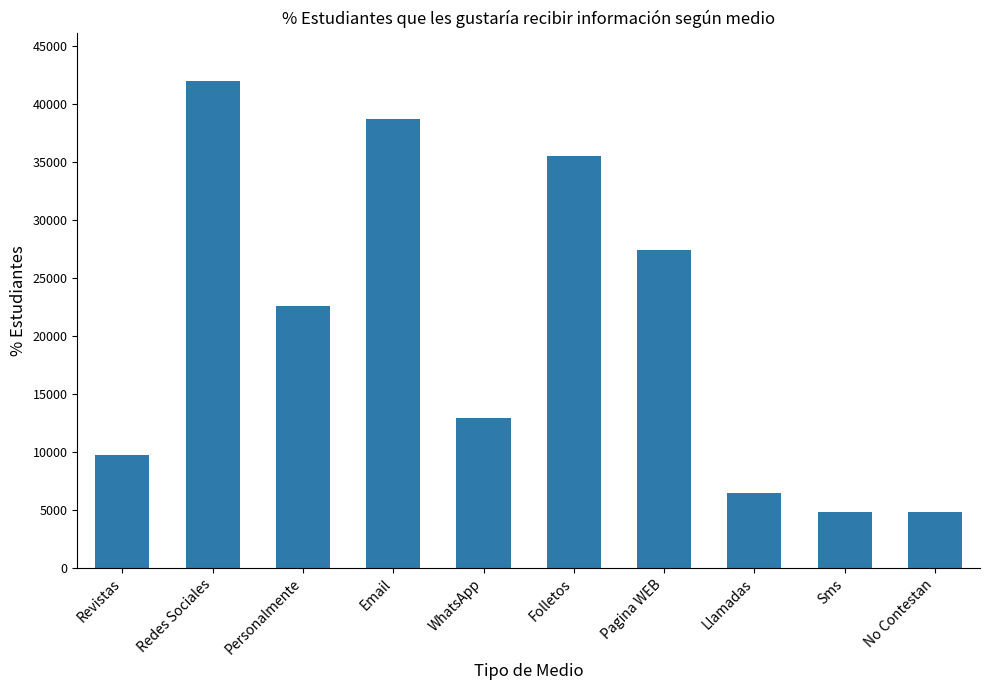

True or false: the data shows 35483 at Folletos.

True